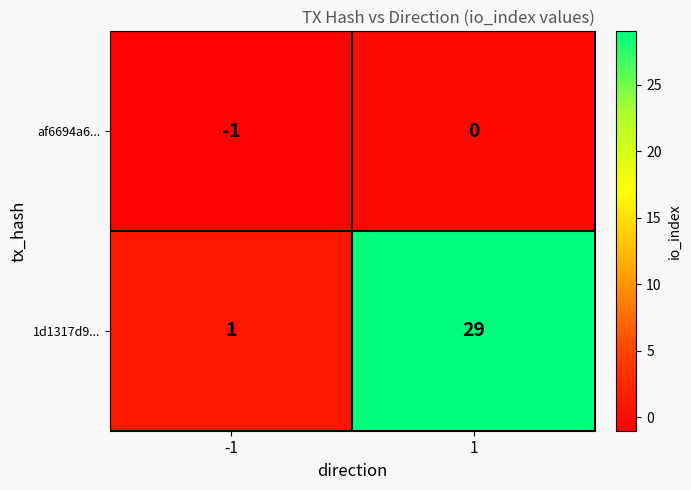

Between -1 and 1, which series saw the biggest shift?

1d1317d9...